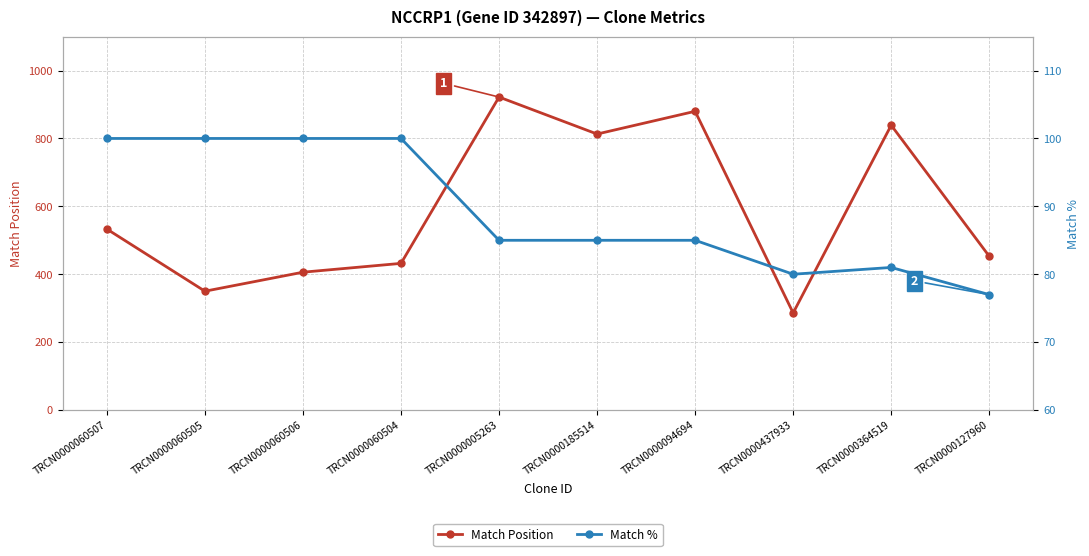

Between TRCN0000060506 and TRCN0000060504, which series saw the biggest shift?

Match Position